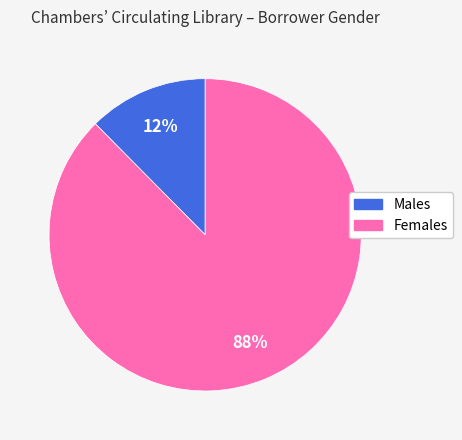

To the nearest percent, what is the average slice percentage?

50%